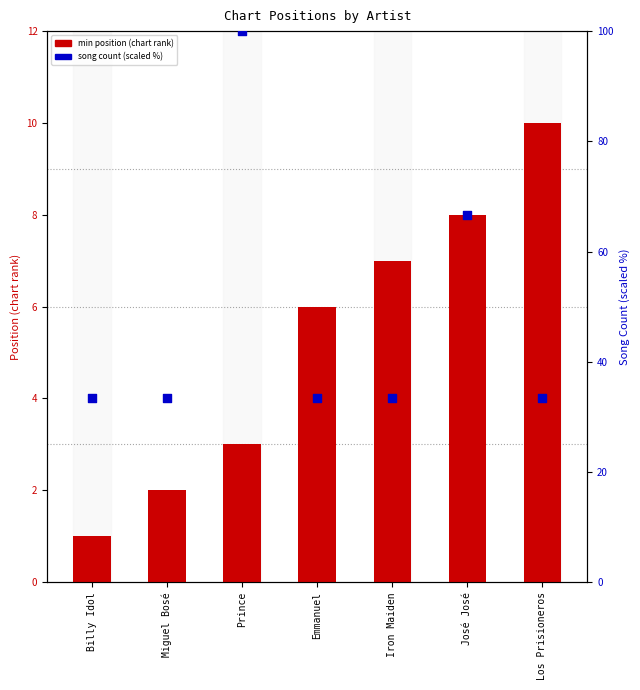

At which category is the sum across all series the highest?

Prince